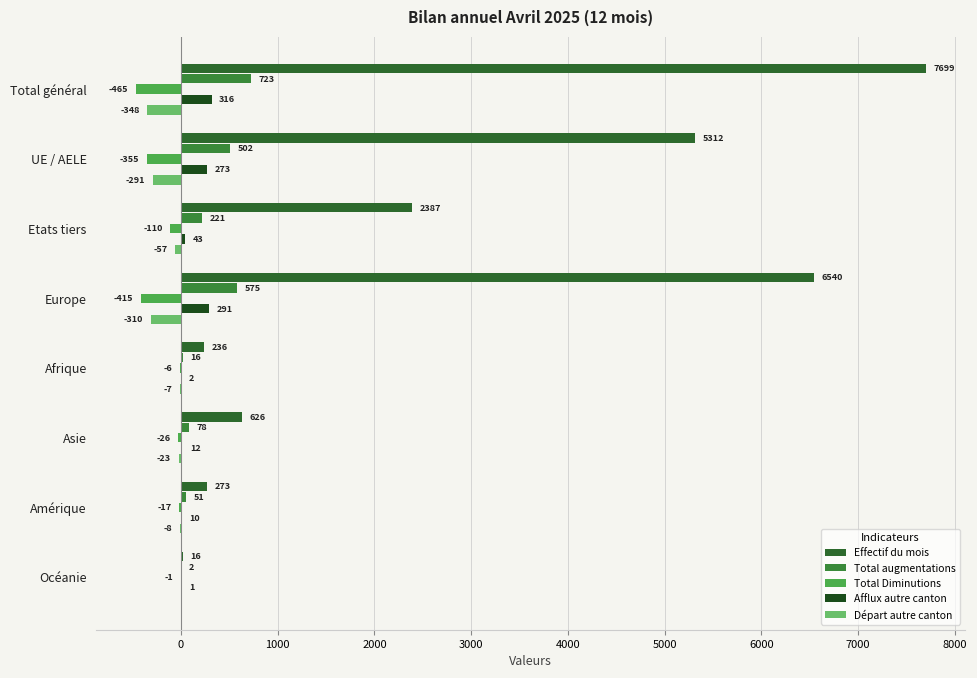

How many distinct data groups are displayed?

5